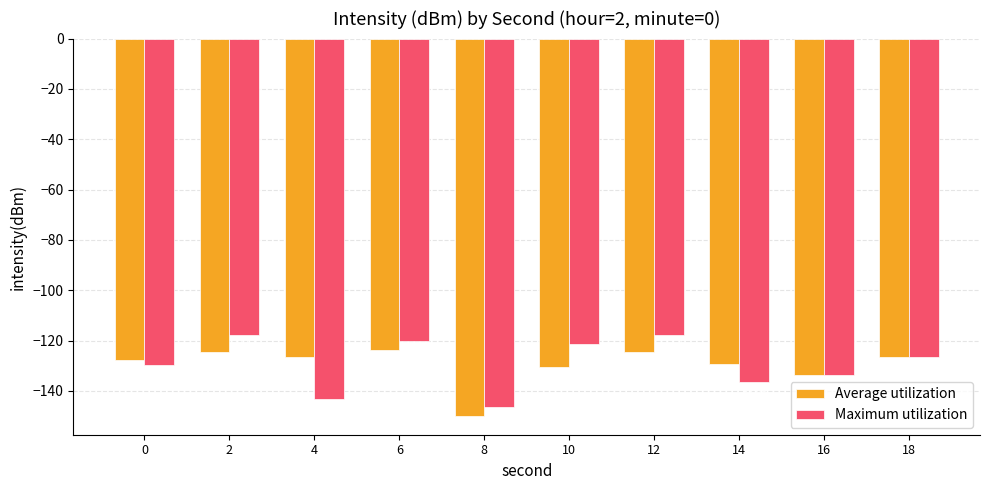

Rank the series by their average value, from lowest to highest.

Average utilization, Maximum utilization